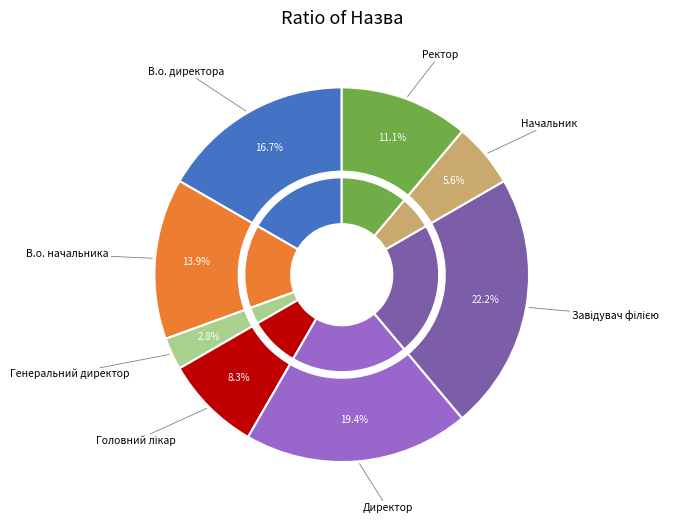

What percentage is the В.о. начальника slice, to the nearest percent?

14%